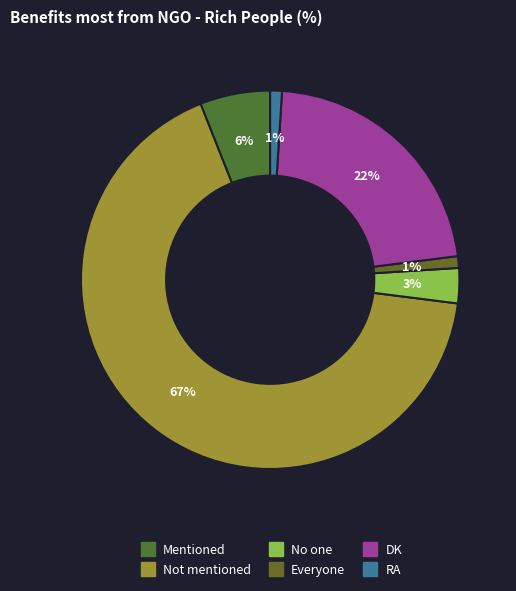

Count the number of slices in the pie.

6